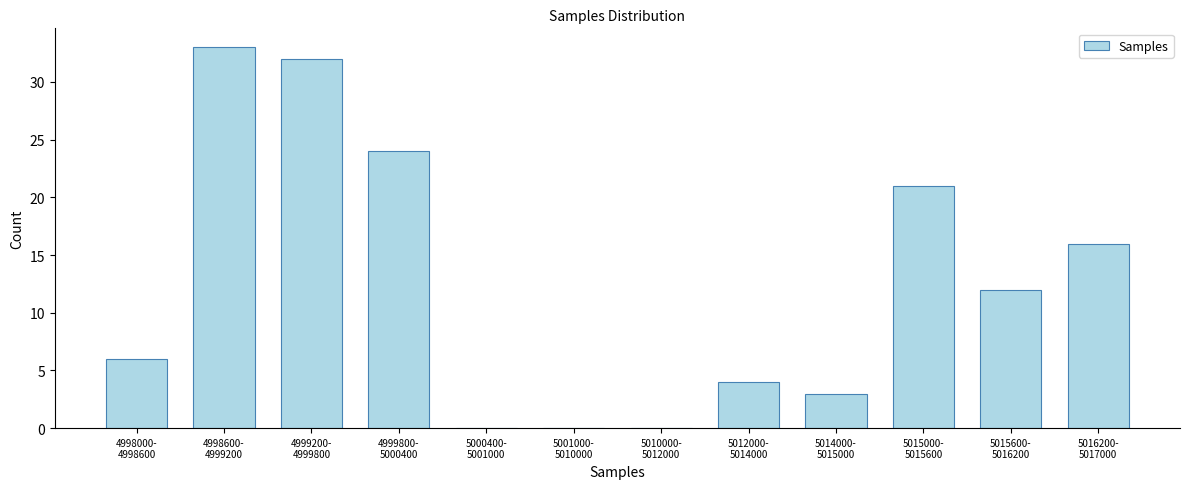

What is the greatest value displayed?

33